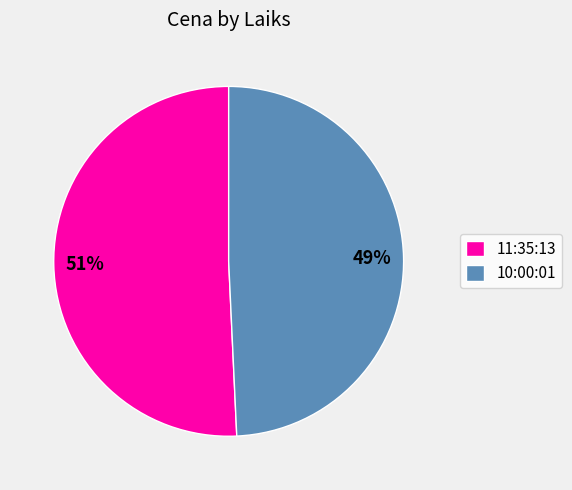

What percentage is the 11:35:13 slice, to the nearest percent?

51%